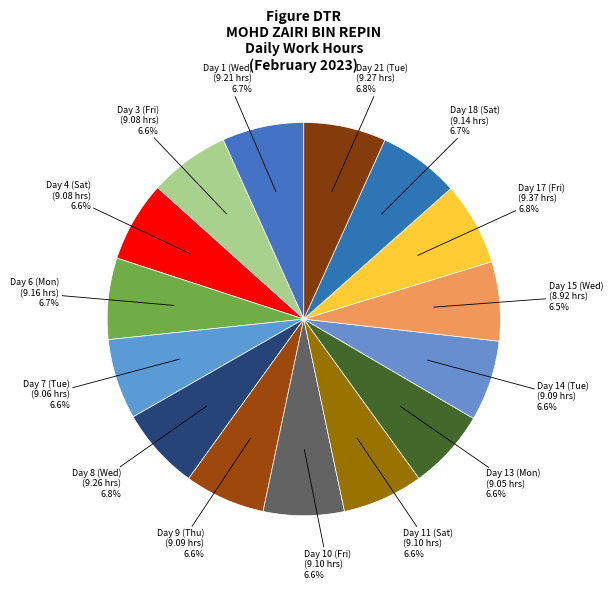

What is the largest slice in the pie chart?

Day 17 (Fri)